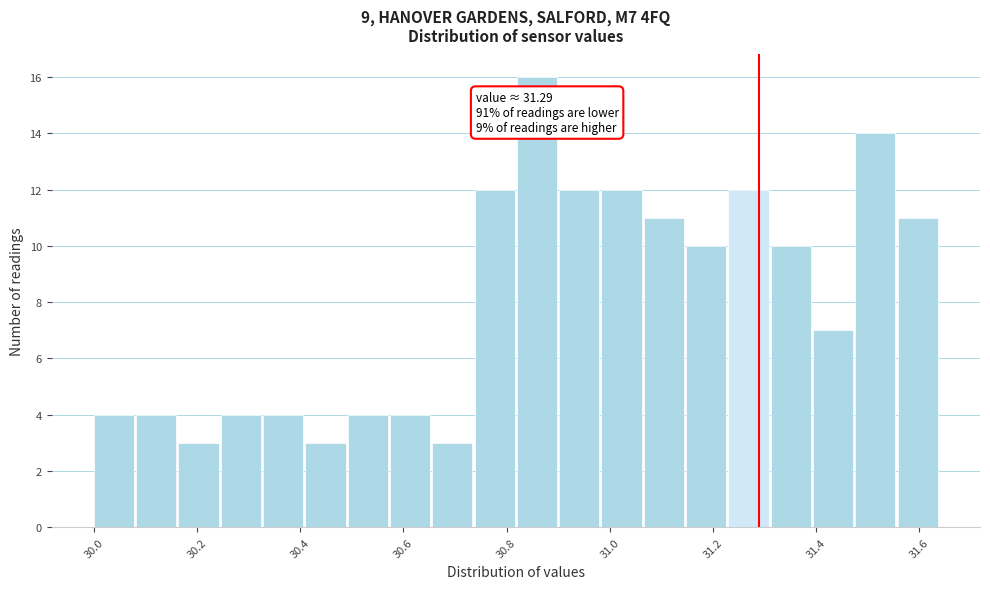

Which range on the x-axis has the tallest bar?

30.820 to 30.902